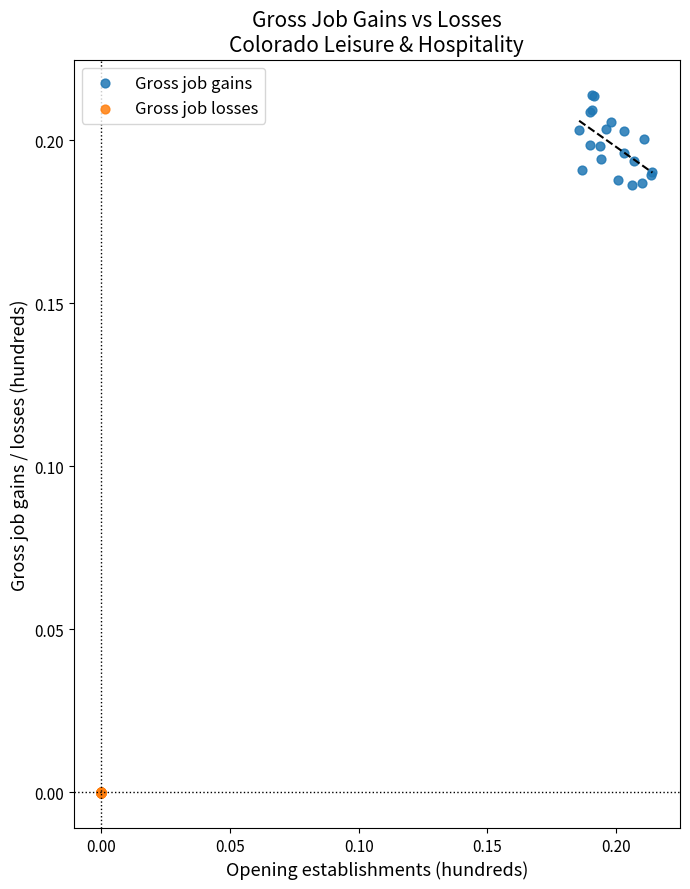

Which series contains the highest Y value?

Gross job gains